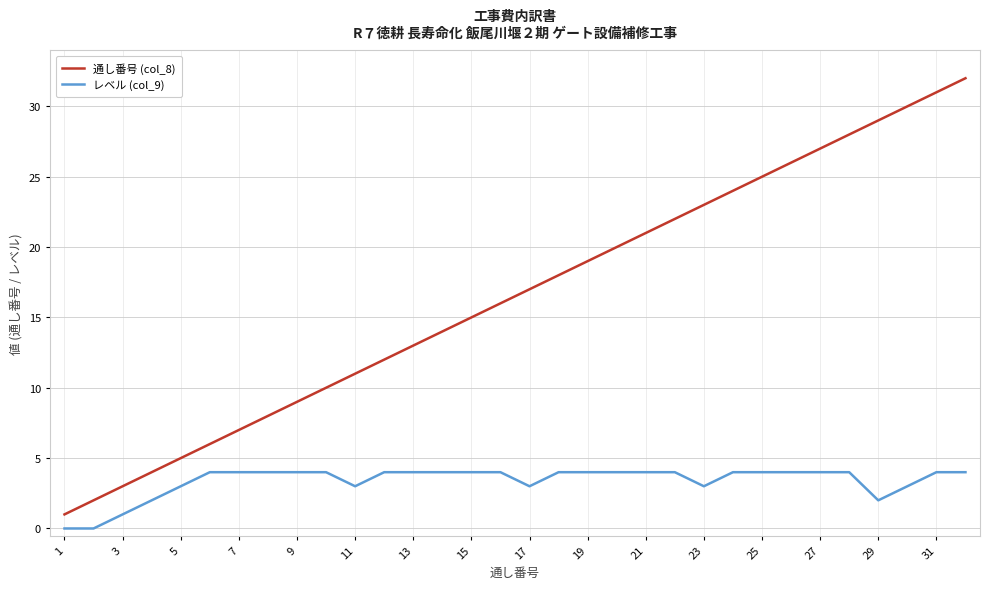

Which series has the largest total across all categories?

通し番号 (col_8)